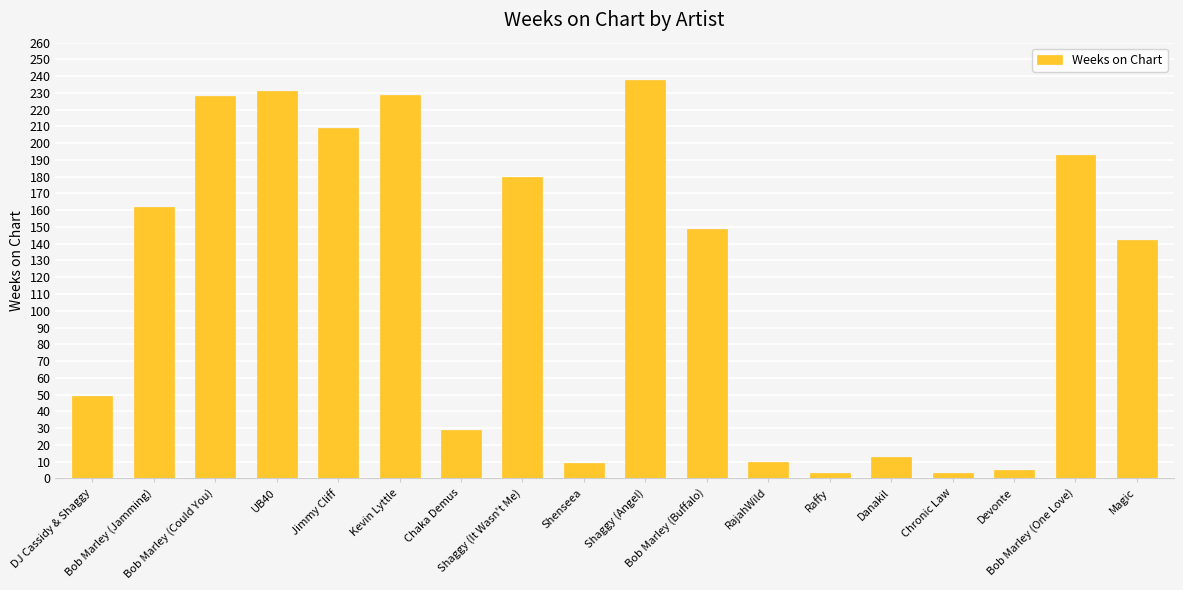

The value at RajahWild is 10. True or false?

True